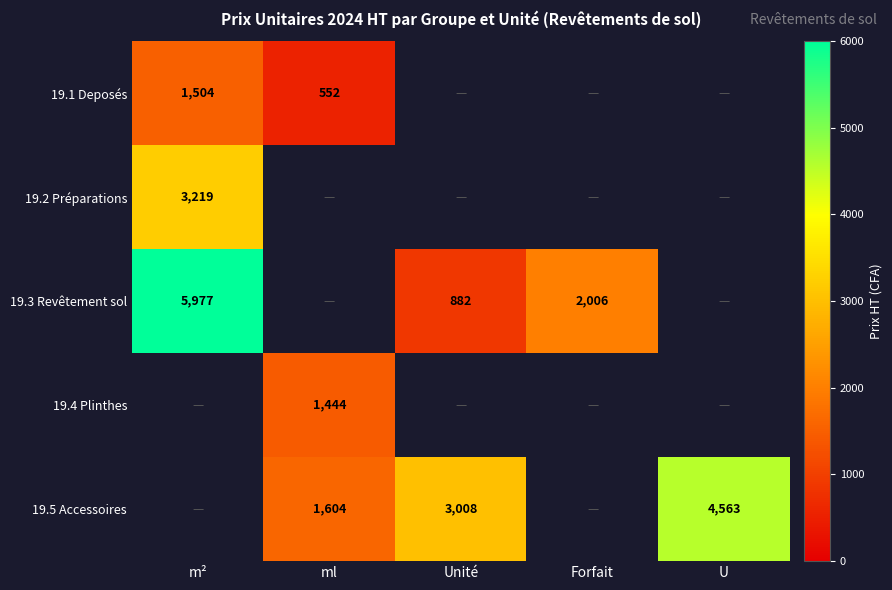

The 19.3 Revêtement sol series shows 1519 at Unité. True or false?

False